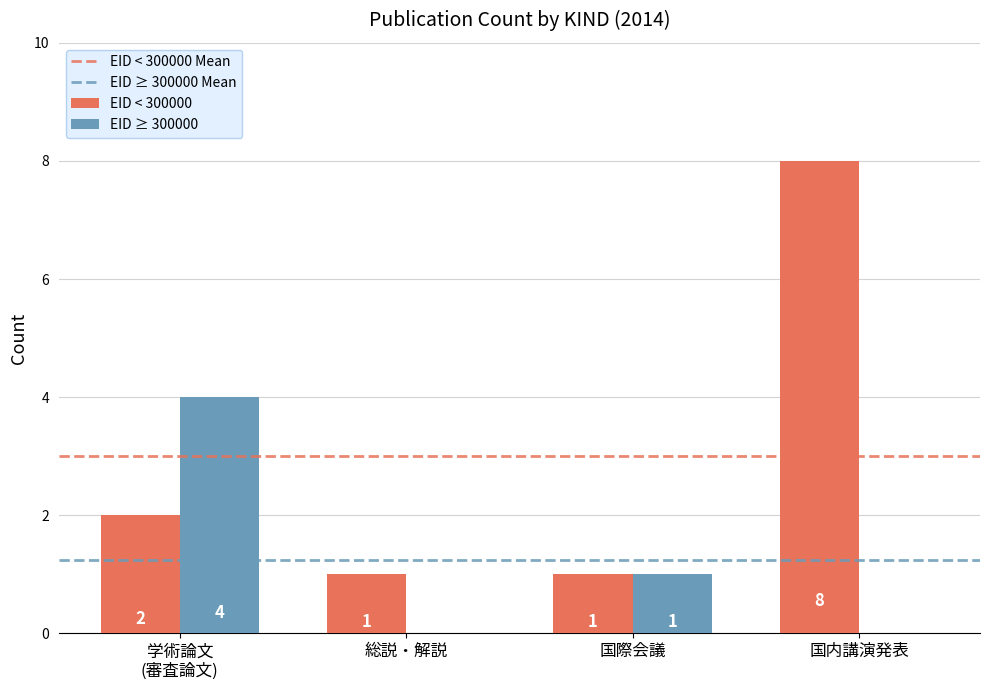

Is it true that EID ≥ 300000 equals -2 at 国内講演発表?

False